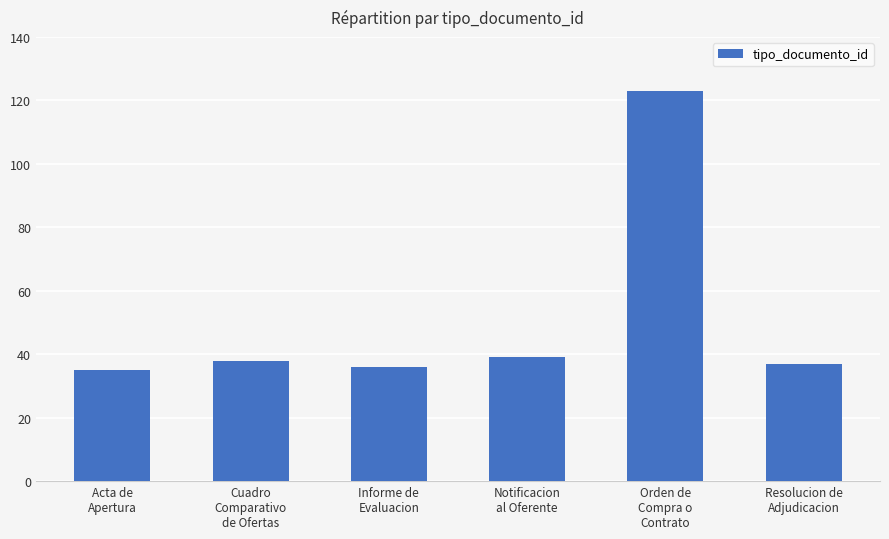

What is the greatest value displayed?

123